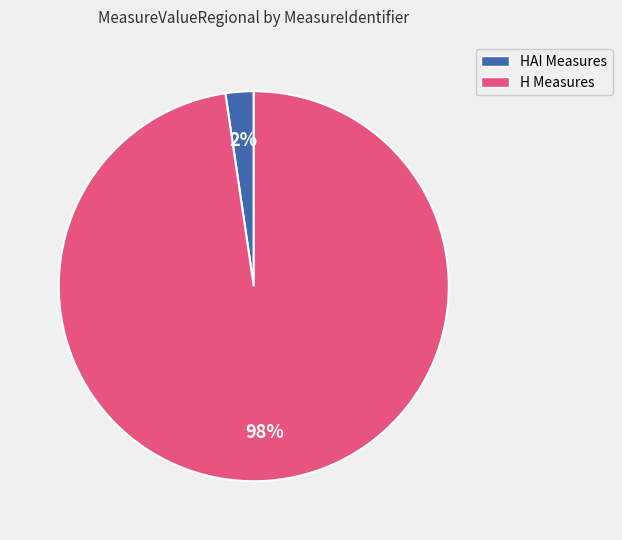

Count the number of slices in the pie.

2